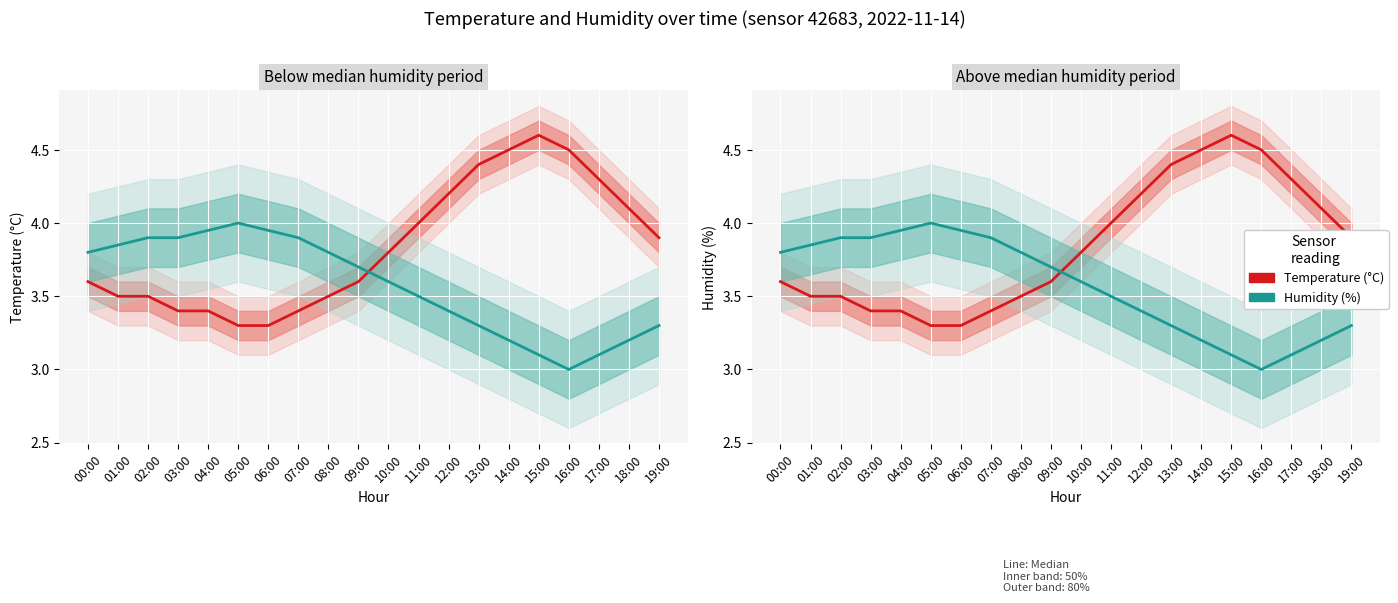

Reading right to left, transcribe all the data shown in this chart.

Temperature (°C): 19:00=3.9	18:00=4.1	17:00=4.3	16:00=4.5	15:00=4.6	14:00=4.5	13:00=4.4	12:00=4.2	11:00=4.0	10:00=3.8	09:00=3.6	08:00=3.5	07:00=3.4	06:00=3.3	05:00=3.3	04:00=3.4	03:00=3.4	02:00=3.5	01:00=3.5	00:00=3.6
Humidity (shifted): 19:00=3.3	18:00=3.2	17:00=3.1	16:00=3.0	15:00=3.1	14:00=3.2	13:00=3.3	12:00=3.4	11:00=3.5	10:00=3.6	09:00=3.7	08:00=3.8	07:00=3.9	06:00=4.0	05:00=4.0	04:00=4.0	03:00=3.9	02:00=3.9	01:00=3.8	00:00=3.8